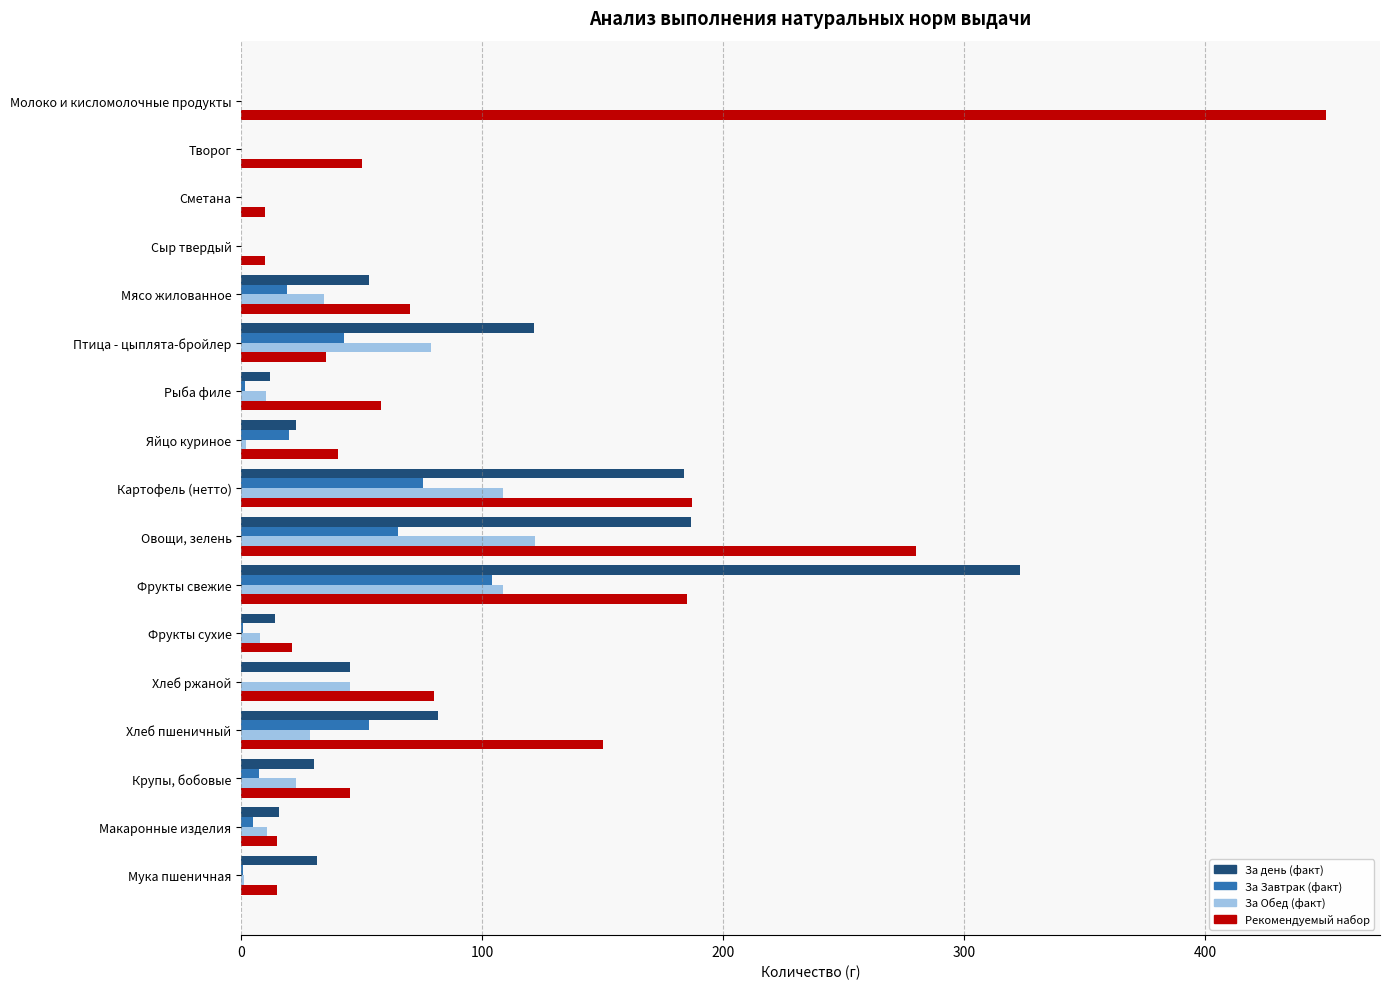

True or false: За день (факт) has a value of 81.6 at Хлеб пшеничный.

True